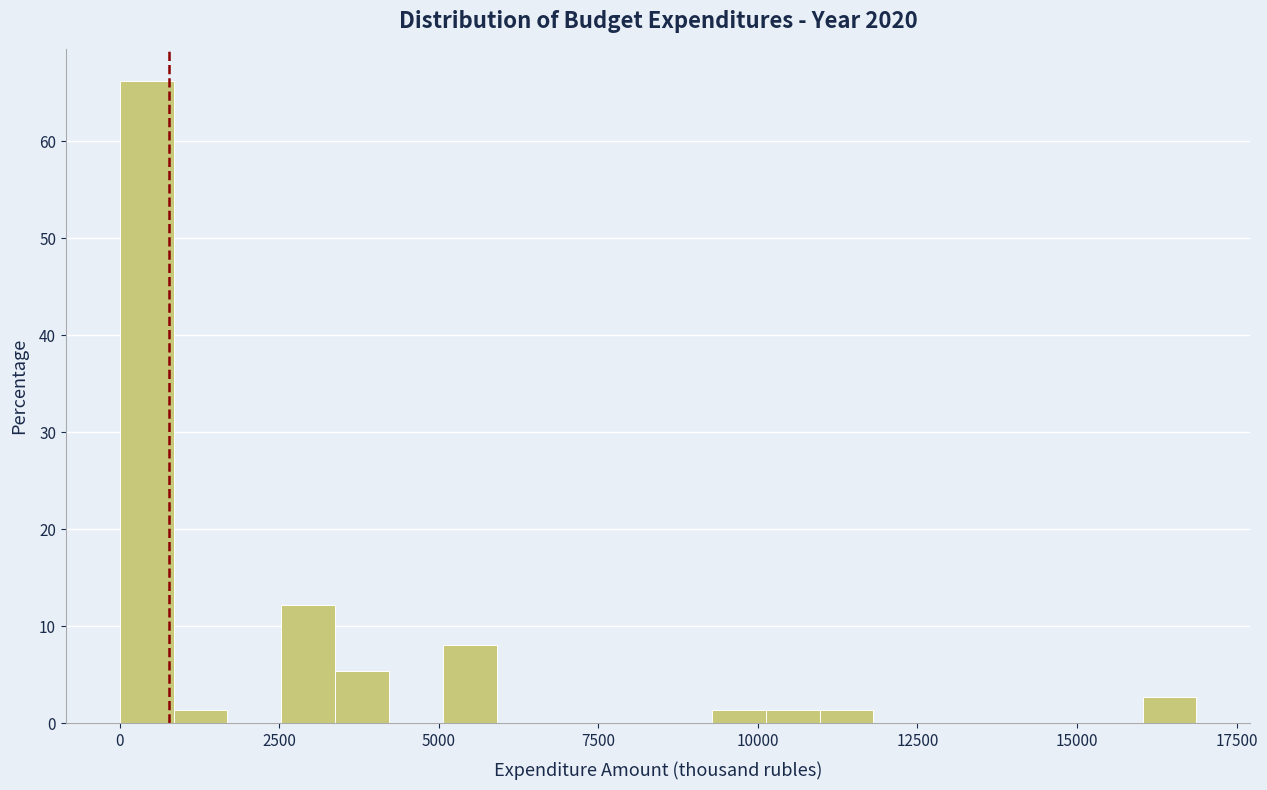

Read against the x-axis, roughly where is the centre of the tallest bar?

500